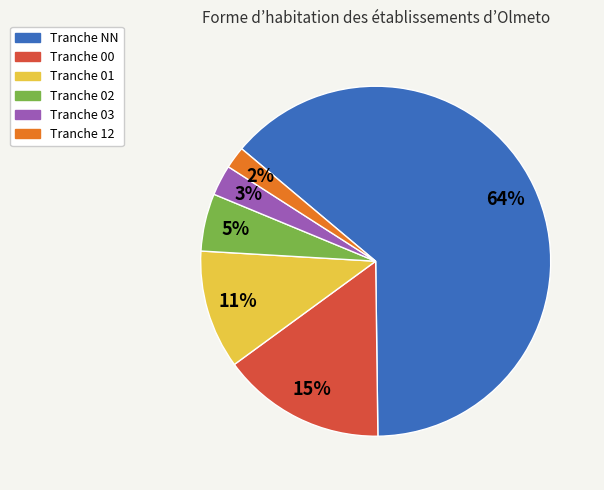

Is there any slice that represents more than half of the pie?

Yes